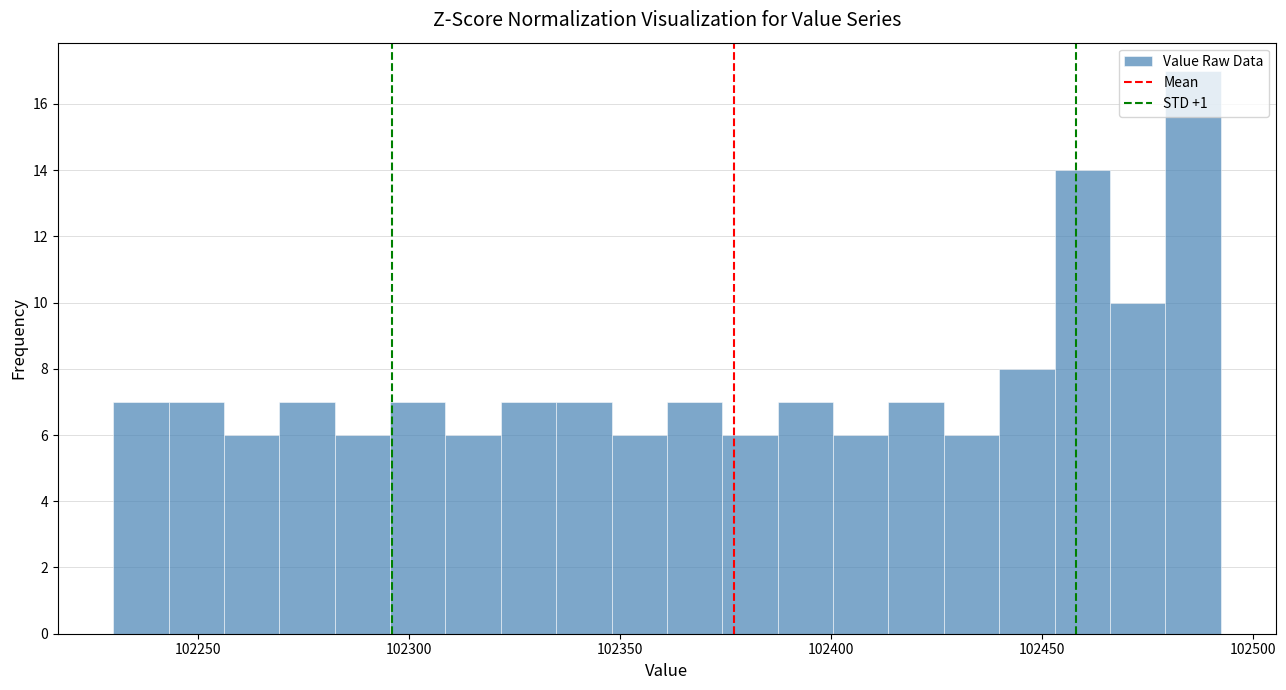

Around what value on the x-axis is the tallest bar? Give the approximate position of its centre, as read against the axis.

102485